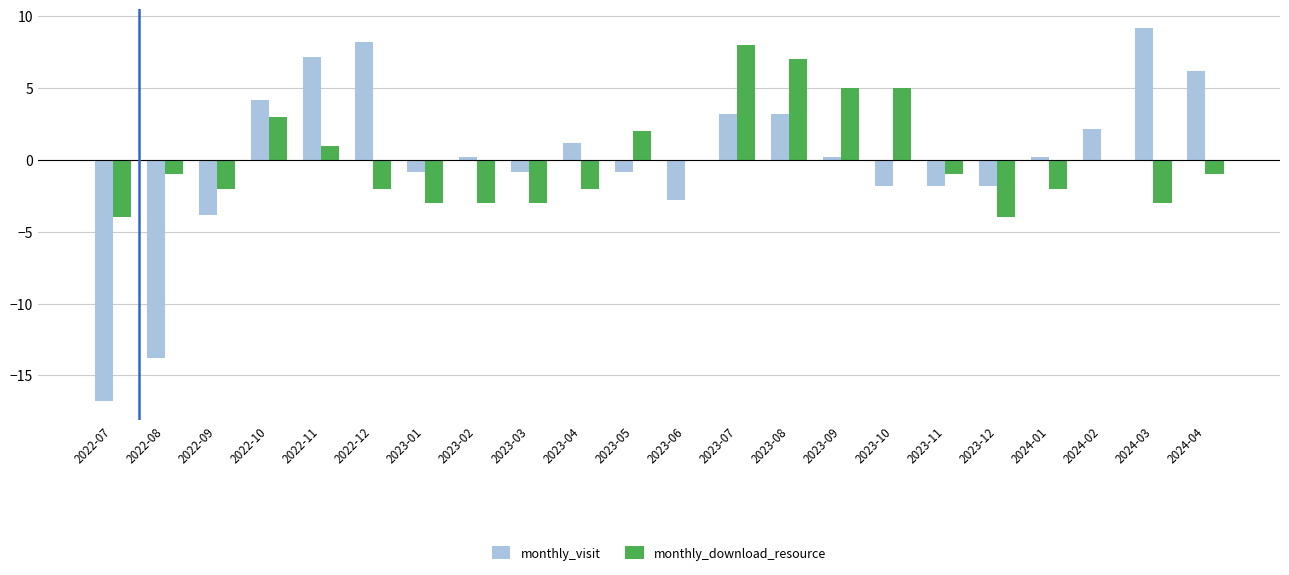

What is the greatest value displayed?

9.2